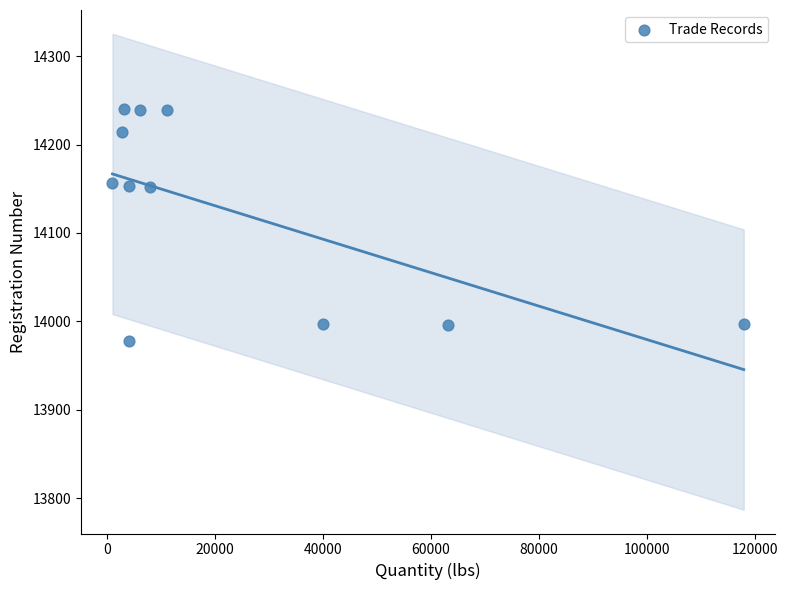

What is the average X value?

23765